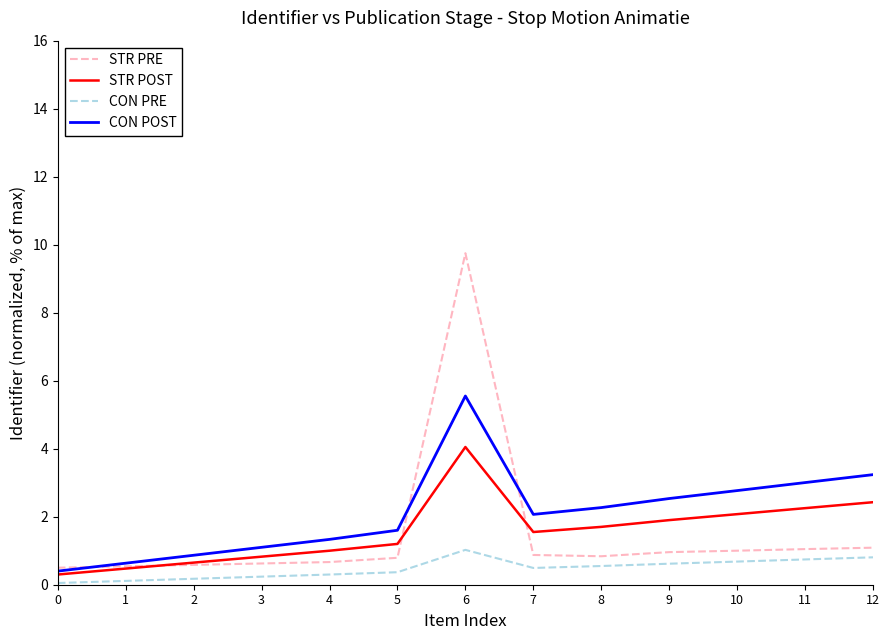

What is the minimum value for CON PRE?

0.1